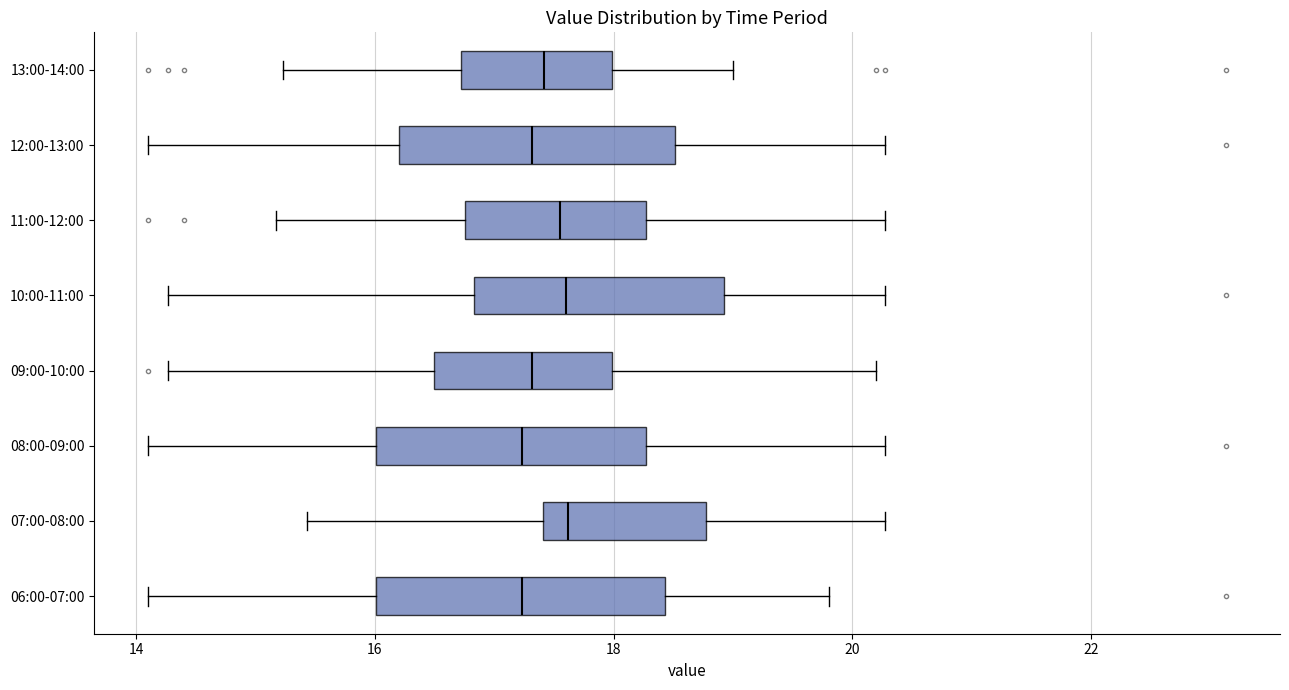

Where does the right whisker of the box for 08:00-09:00 end on the x-axis? The values are not printed on the chart, so give them approximately, as read against the axis.

20.2